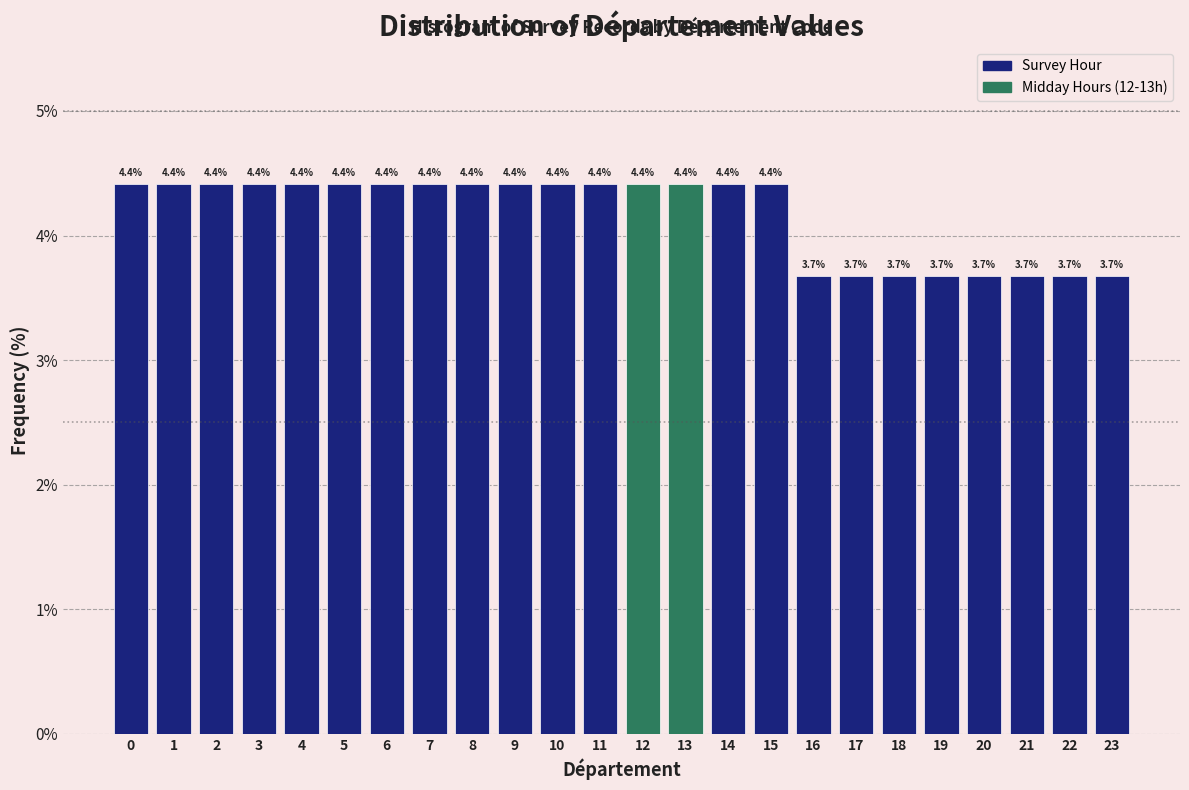

Reading right to left, list all the values displayed in this chart.

23=3.7	22=3.7	21=3.7	20=3.7	19=3.7	18=3.7	17=3.7	16=3.7	15=4.4	14=4.4	13=4.4	12=4.4	11=4.4	10=4.4	9=4.4	8=4.4	7=4.4	6=4.4	5=4.4	4=4.4	3=4.4	2=4.4	1=4.4	0=4.4